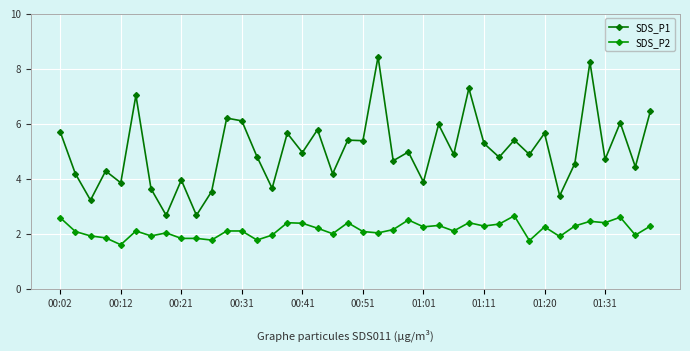

What are all the series names shown in the legend?

SDS_P1, SDS_P2